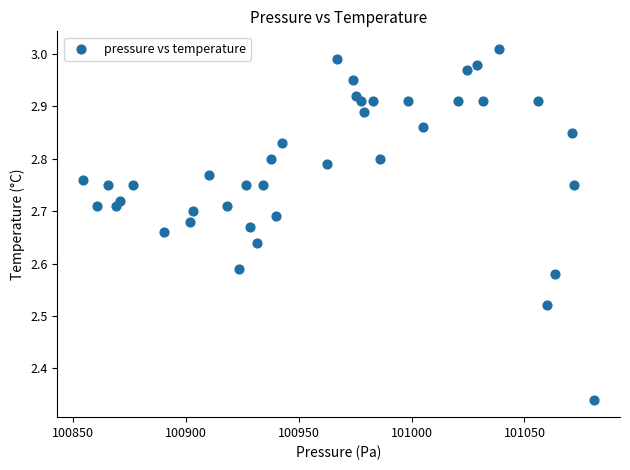

What is the range of X values (max minus min)?

226.6